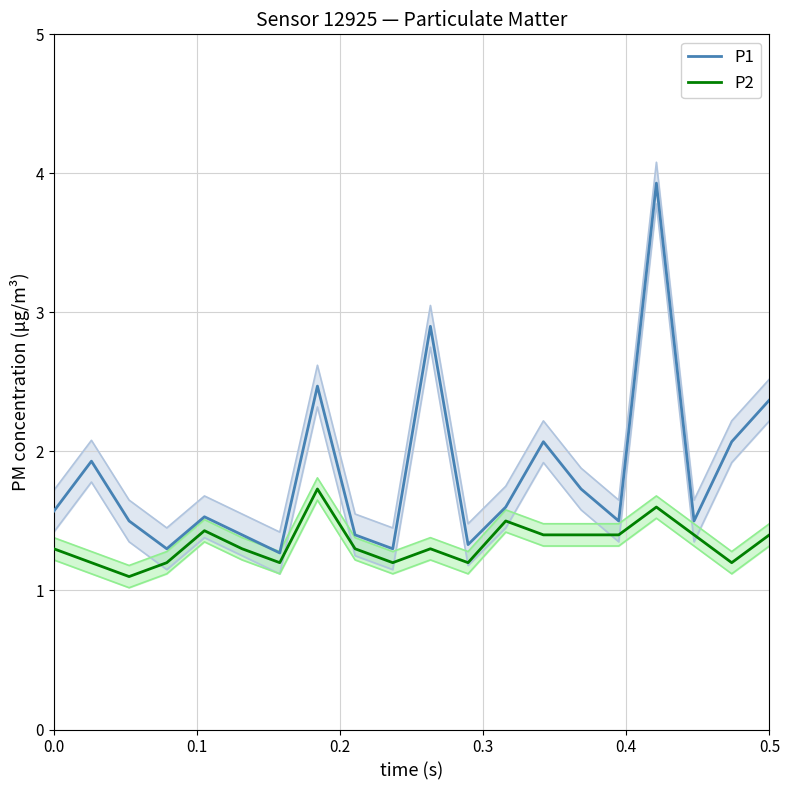

Is it true that P2 equals 1.3 at 0.0?

True